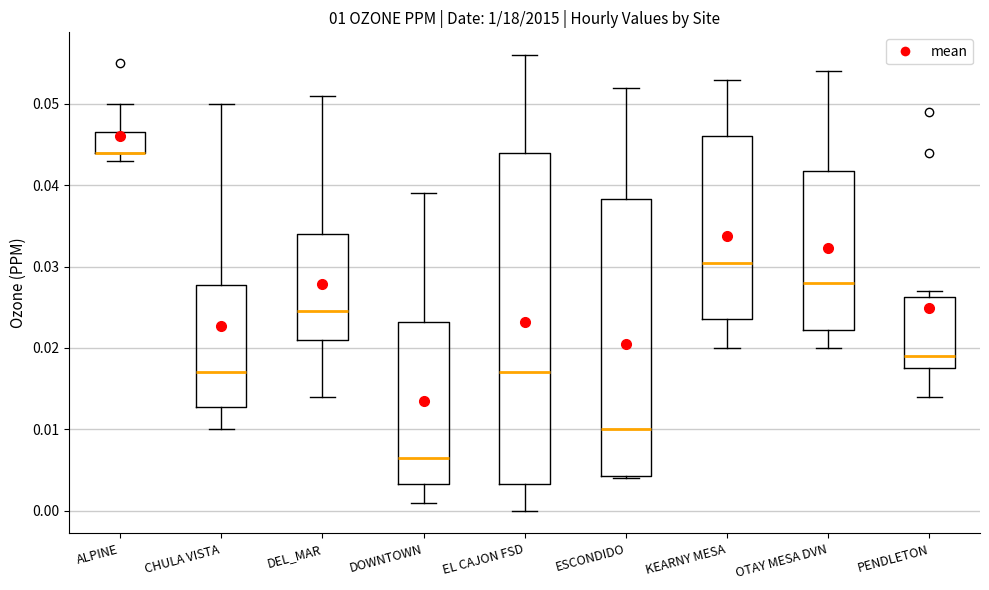

Which box is the tallest, from its lower edge to its upper edge?

EL CAJON FSD